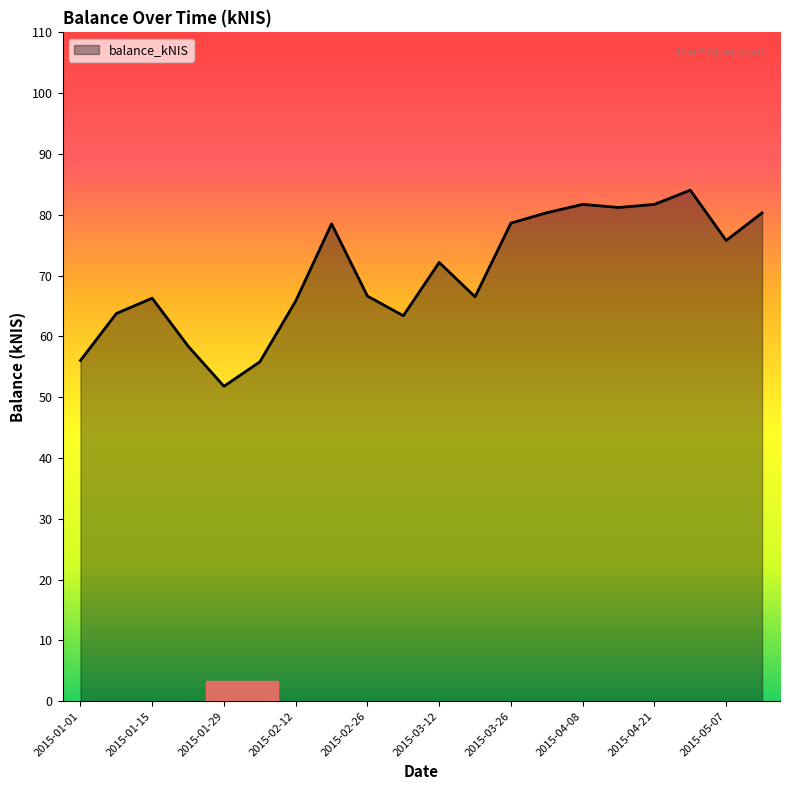

What is the smallest value displayed?

51.8